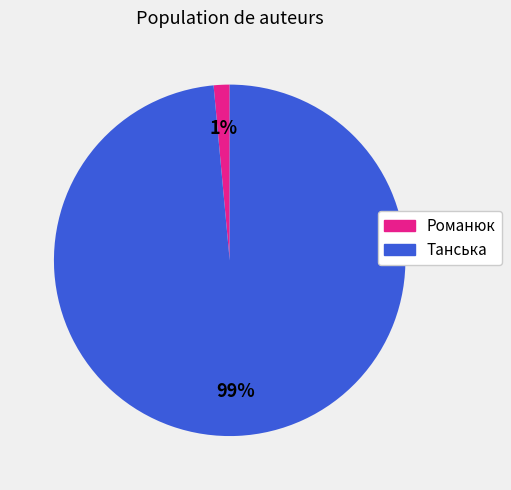

Between Танська and Романюк, which is larger?

Танська